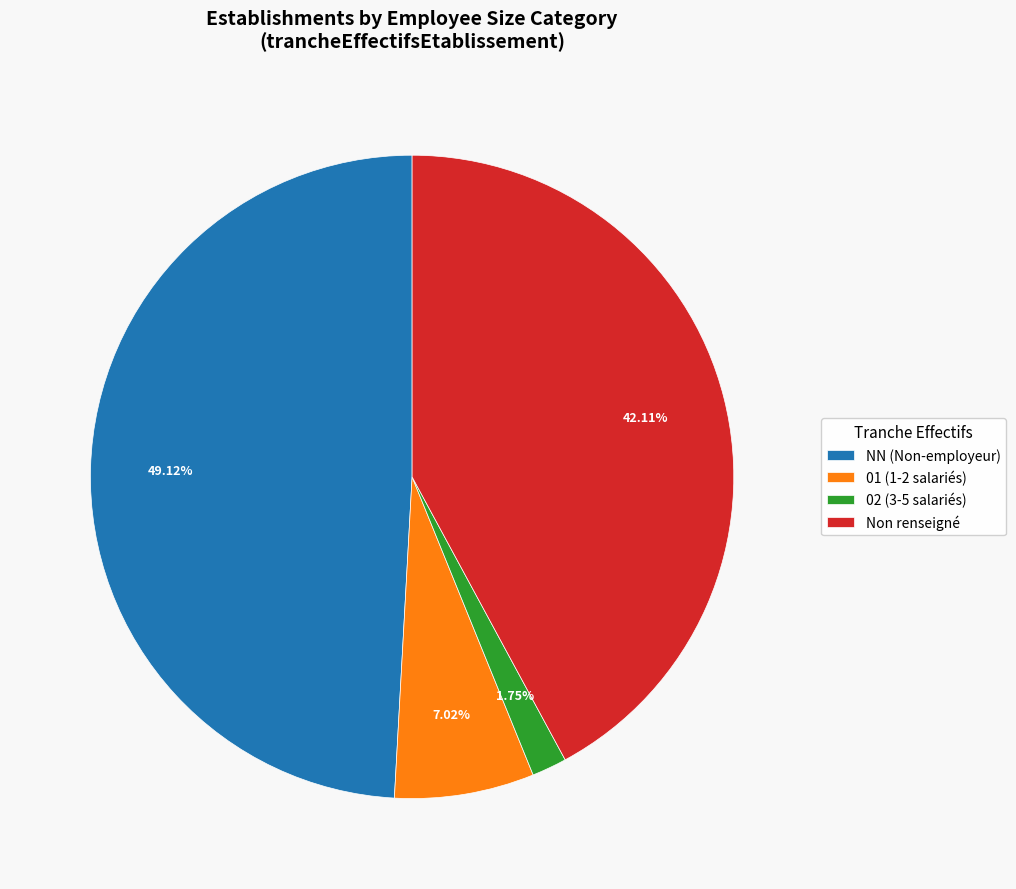

How many slices are in this pie chart?

4